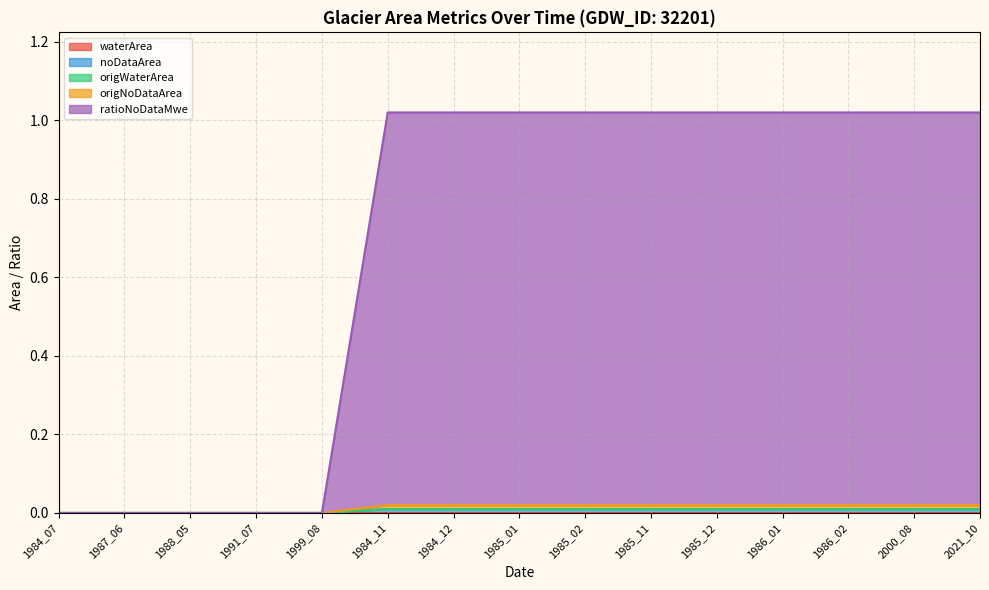

Count the number of categories in the chart.

15